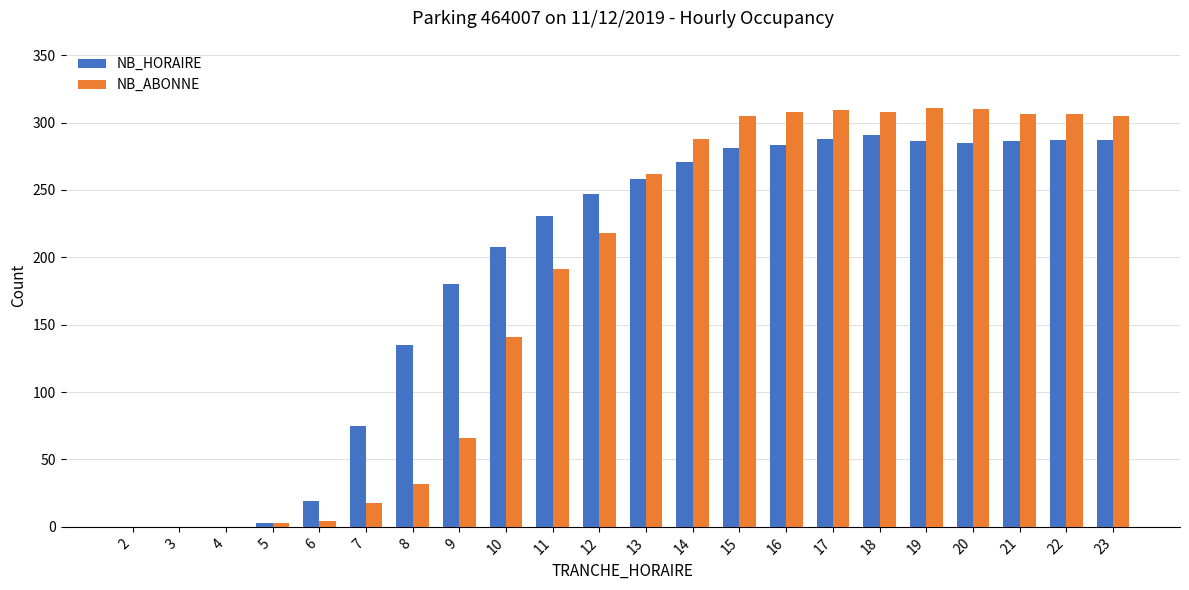

At which label is NB_HORAIRE closest to 145?

8